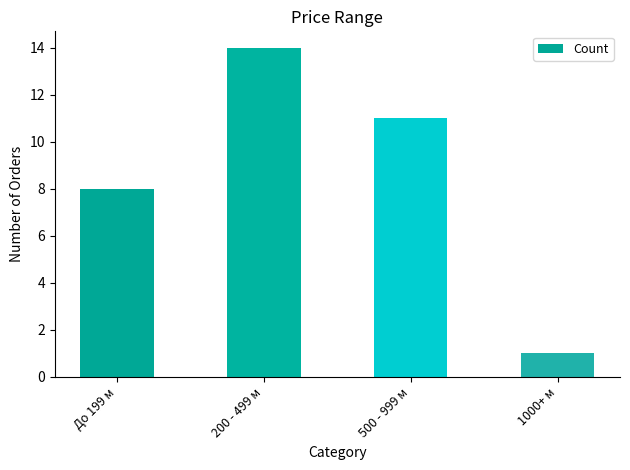

Reading left to right, transcribe all the data shown in this chart.

До 199 м=8	200 - 499 м=14	500 - 999 м=11	1000+ м=1